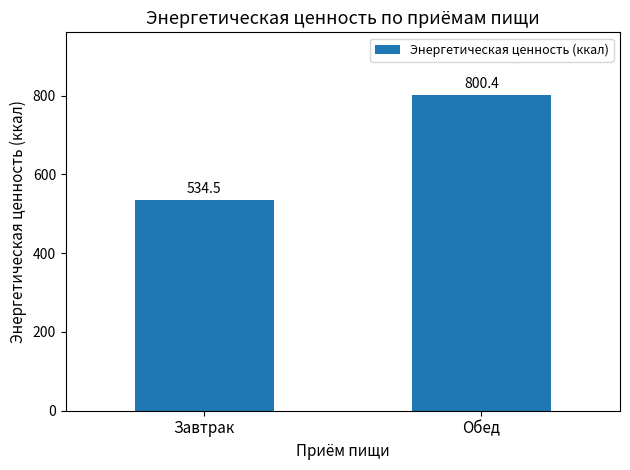

True or false: the data shows 534.5 at Завтрак.

True